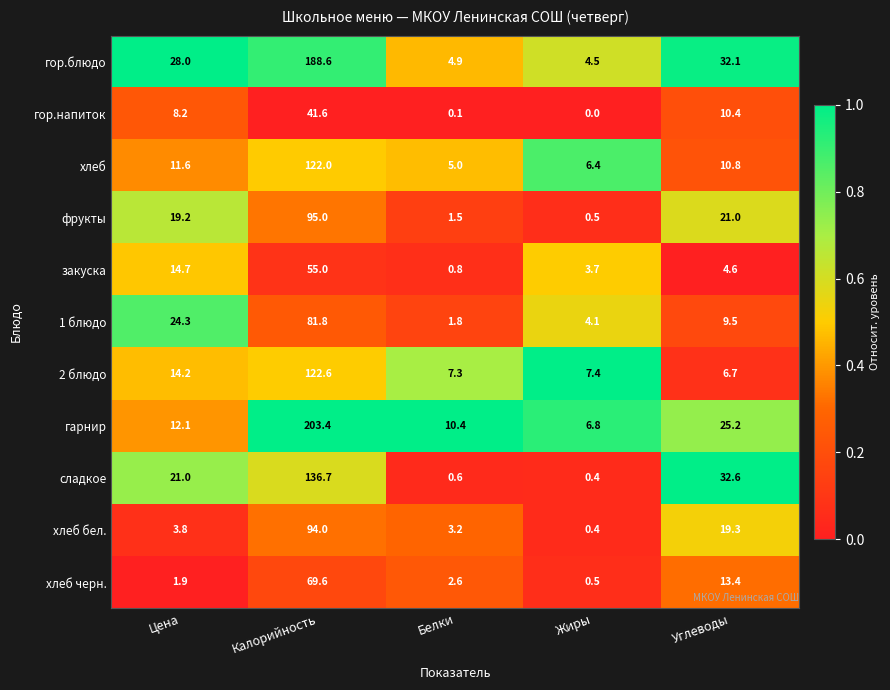

Which label corresponds to the smallest value in the chart?

Жиры